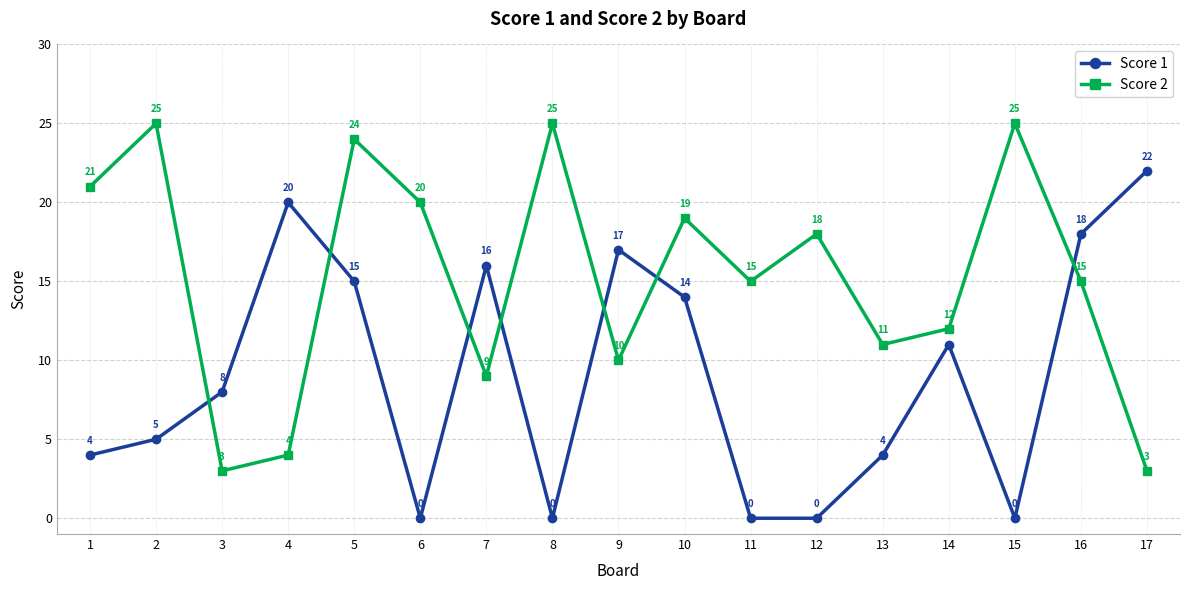

Reading left to right, what are all the values shown in this chart?

Score 1: 4	5	8	20	15	0	16	0	17	14	0	0	4	11	0	18	22
Score 2: 21	25	3	4	24	20	9	25	10	19	15	18	11	12	25	15	3